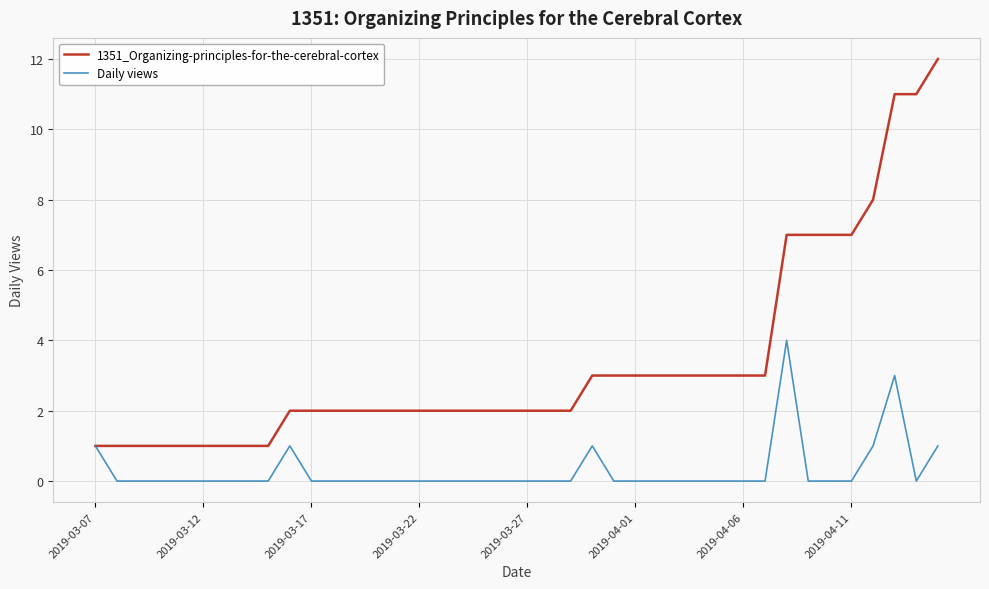

Which series has the largest total across all categories?

1351_Organizing-principles-for-the-cerebral-cortex